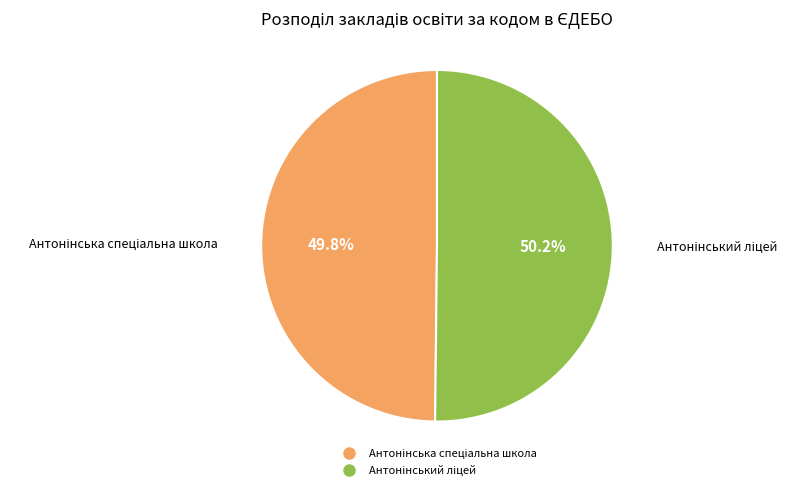

How many segments does this pie chart have?

2